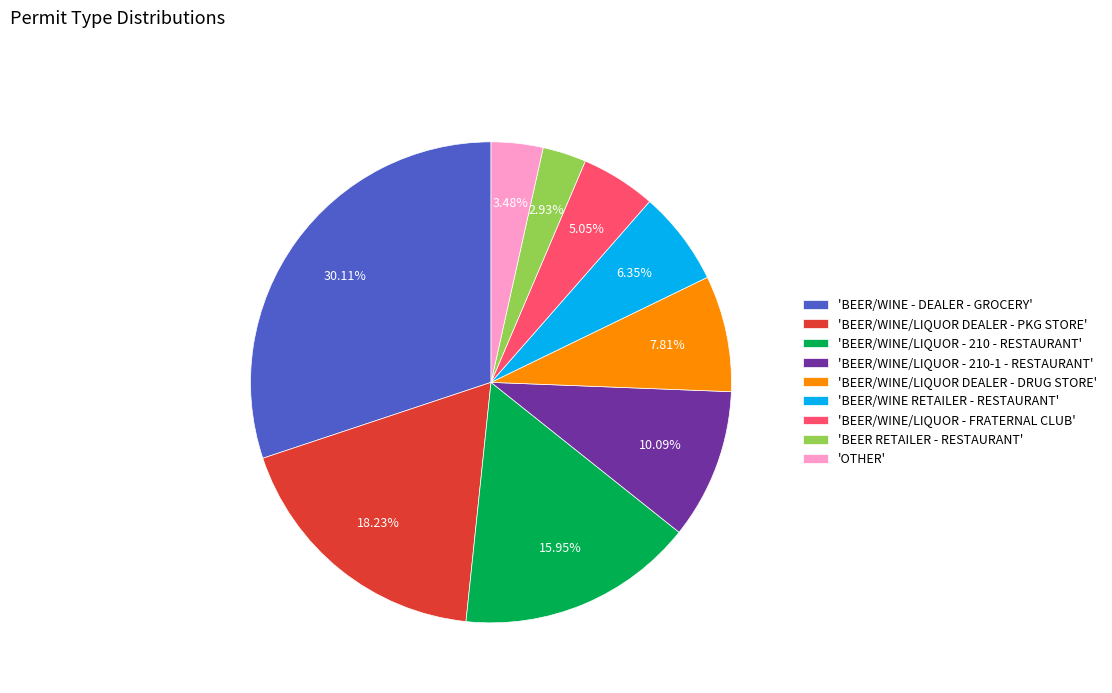

To the nearest percent, what is the difference between the largest and smallest slice percentages?

27%